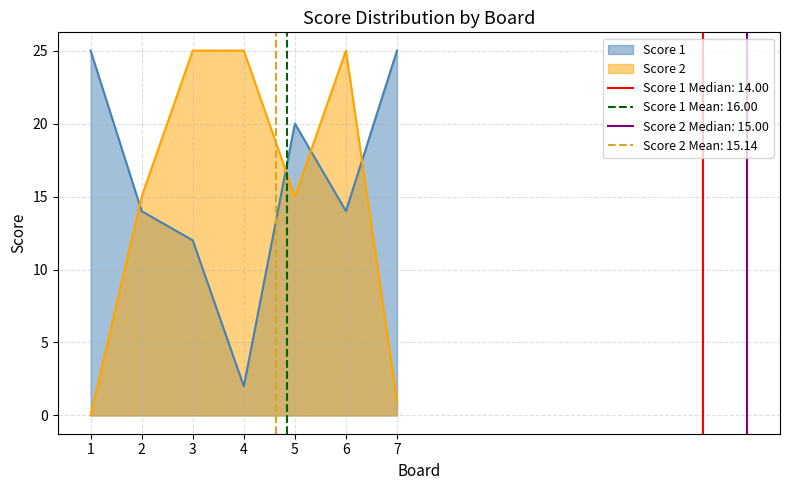

Rank the series by their average value, from highest to lowest.

Score 1, Score 2